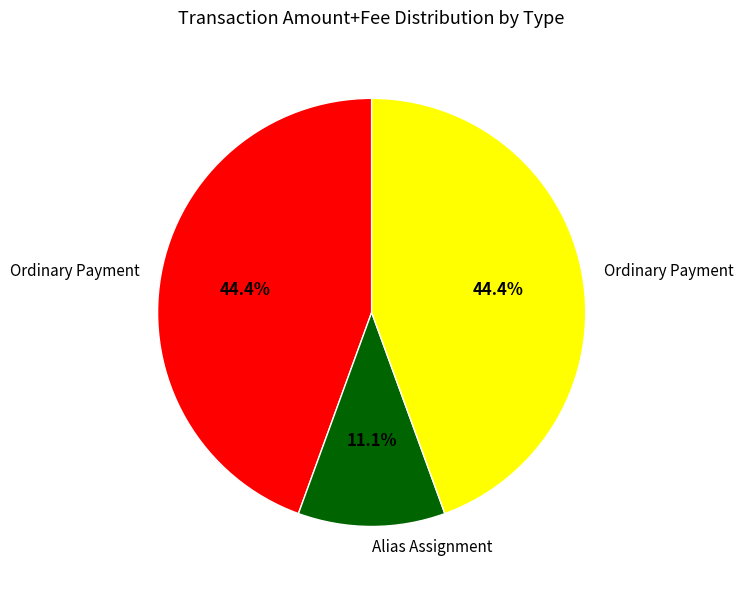

Count the number of slices in the pie.

3